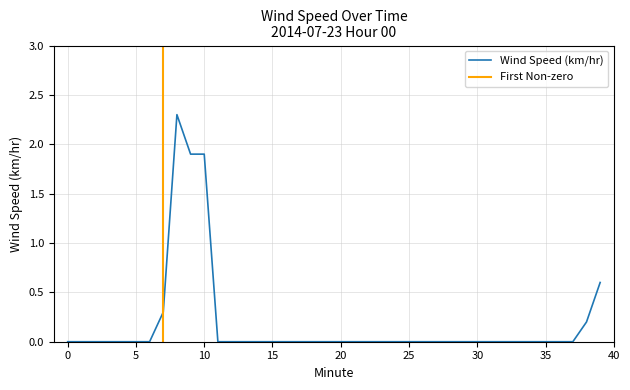

What is the change in value from 28 to 38?

+0.2